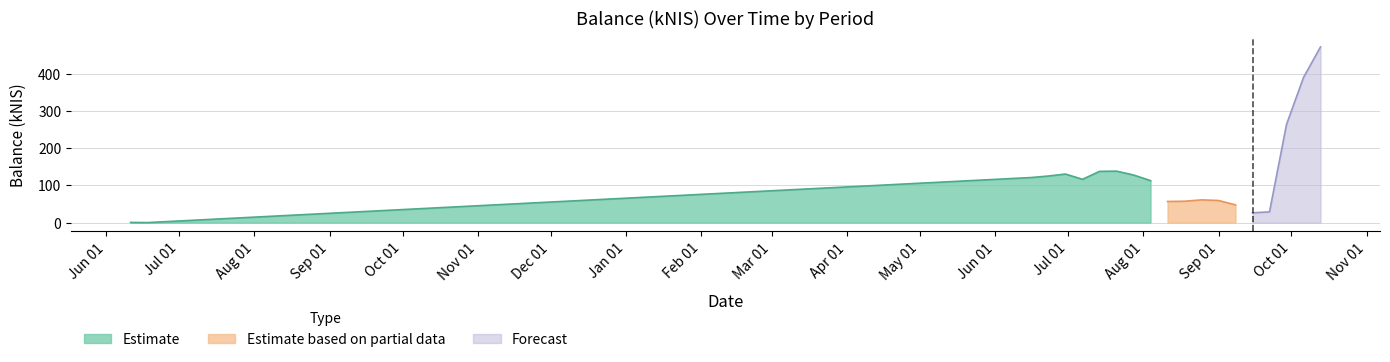

What is the maximum value for Estimate?

138.5